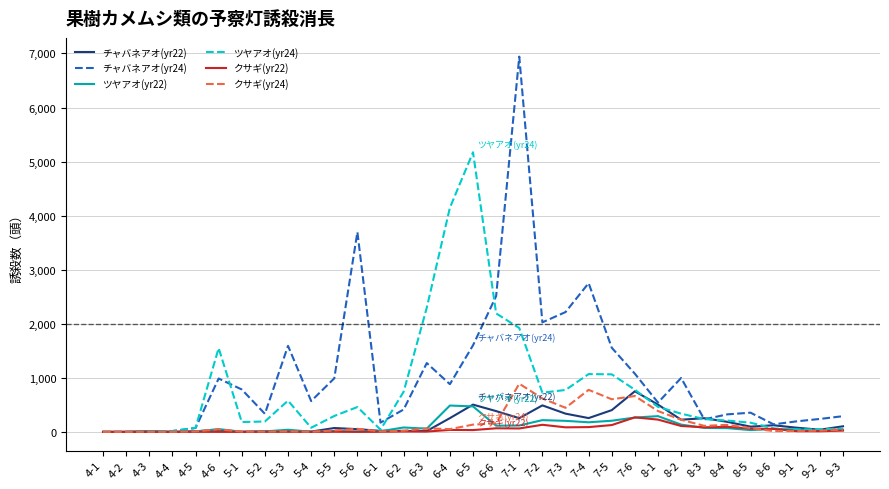

At which category is the sum across all series the highest?

7-1